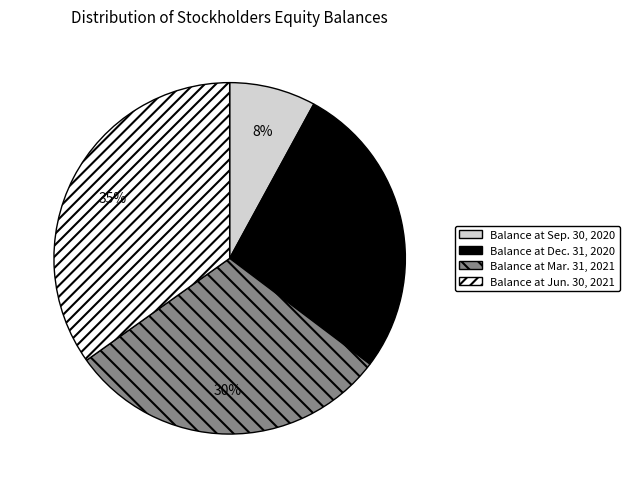

Which slice is the largest?

Balance at Jun. 30, 2021